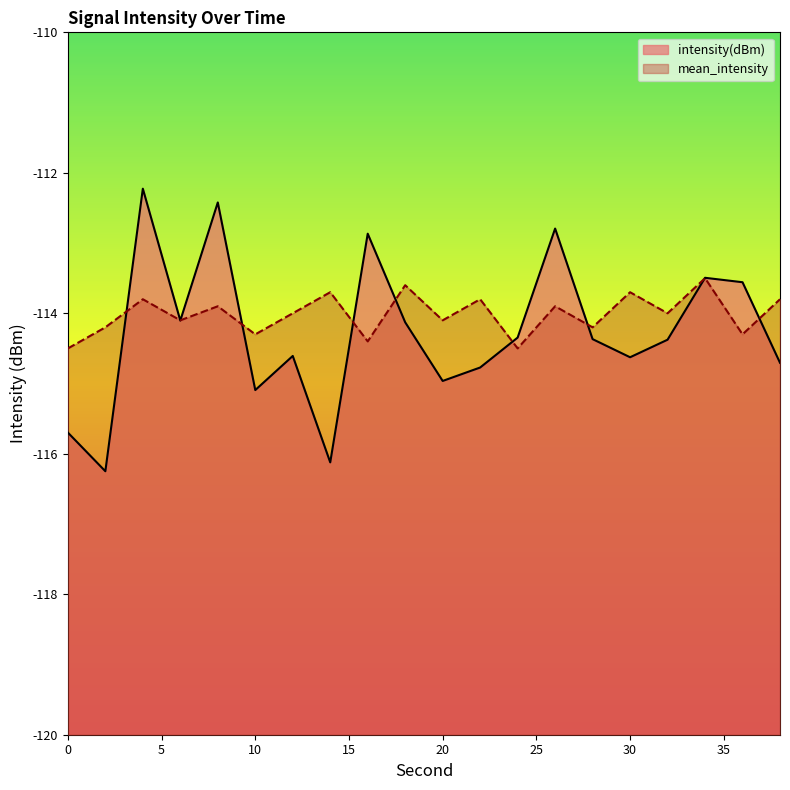

After their last crossing, which series has the higher values: mean_intensity or intensity(dBm)?

mean_intensity